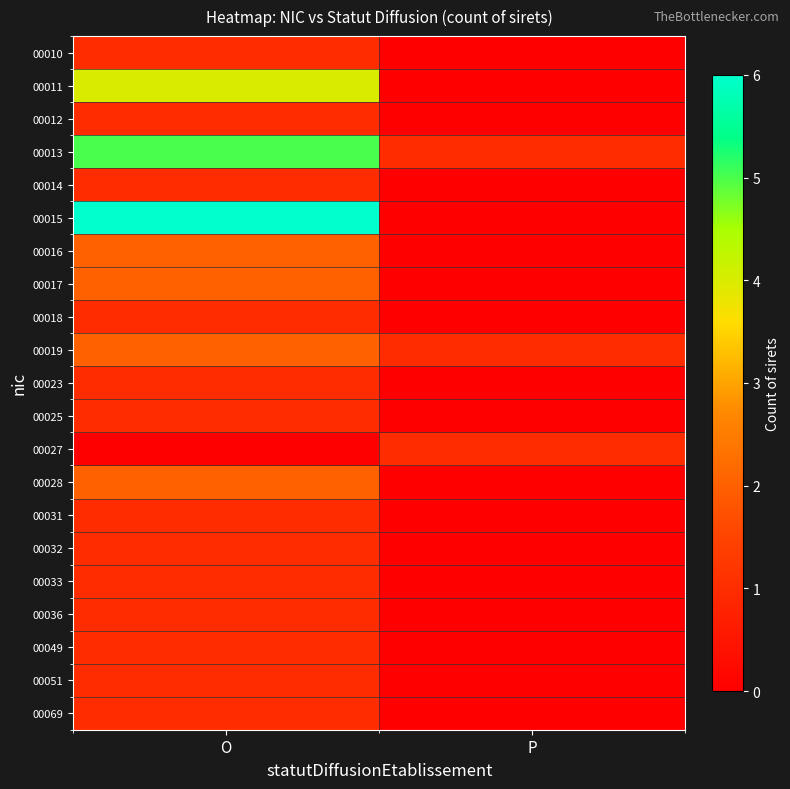

Rank the series at O from lowest to highest value.

00027, 00010, 00012, 00014, 00018, 00023, 00025, 00031, 00032, 00033, 00036, 00049, 00051, 00069, 00016, 00017, 00019, 00028, 00011, 00013, 00015